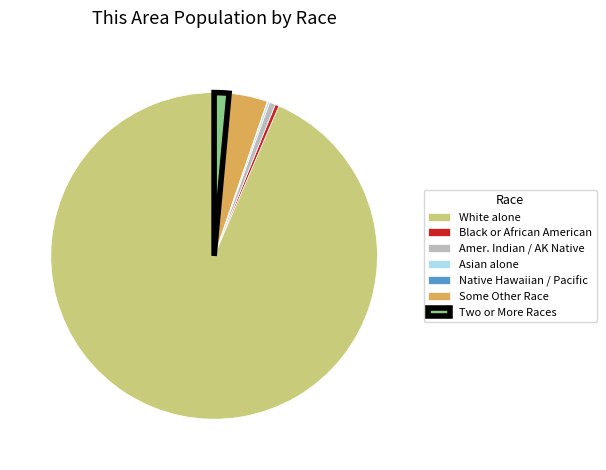

Which slice represents more than half of the pie?

White alone